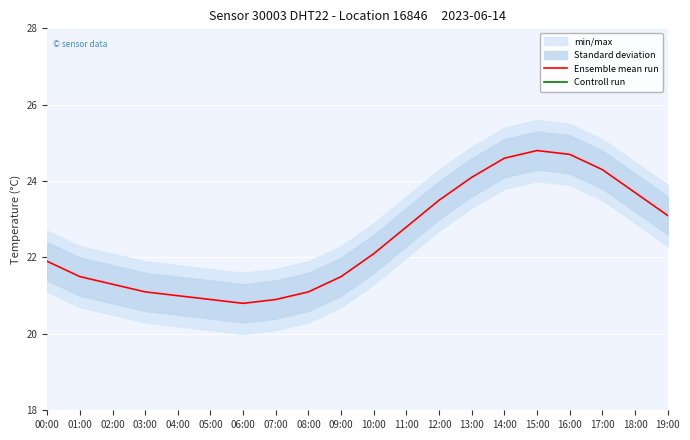

In Controll run, how many points are higher than both neighbors (excluding endpoints)?

1